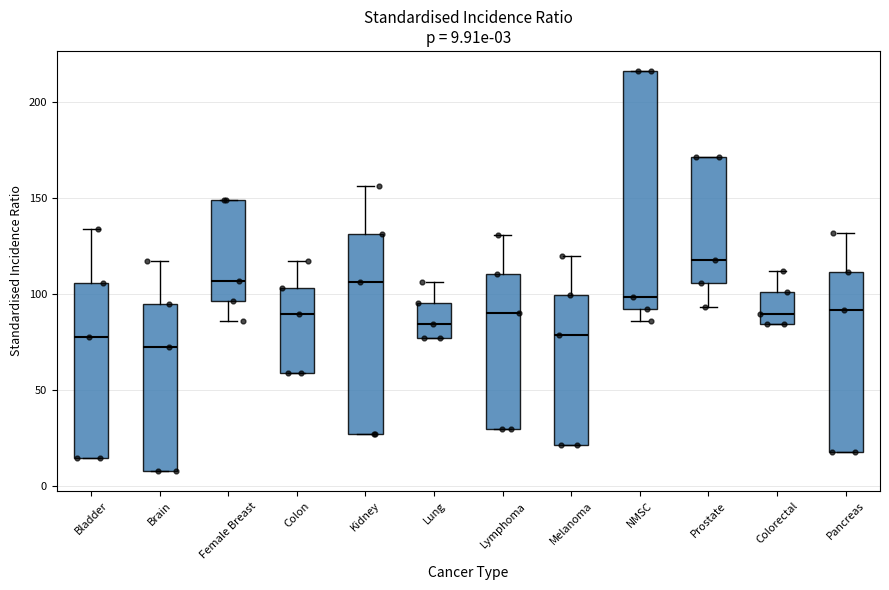

Which box has the highest median line?

Prostate